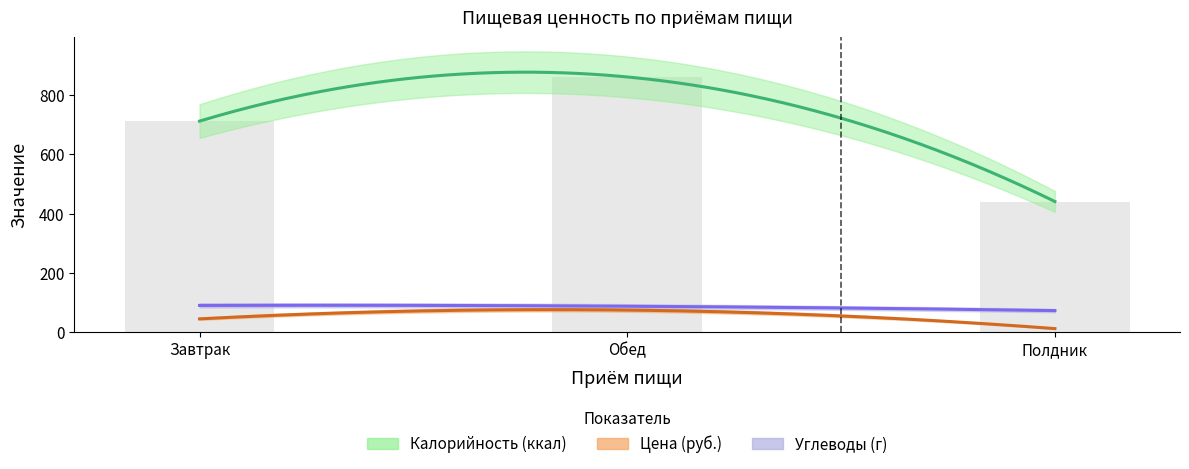

At how many categories does at least one series exceed 296?

3